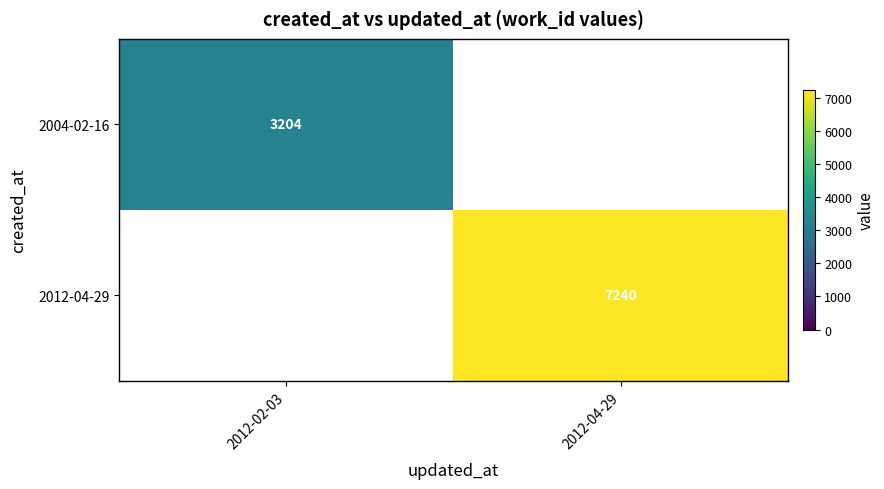

The value of 2012-04-29 at 2012-04-29 is 7240. True or false?

True